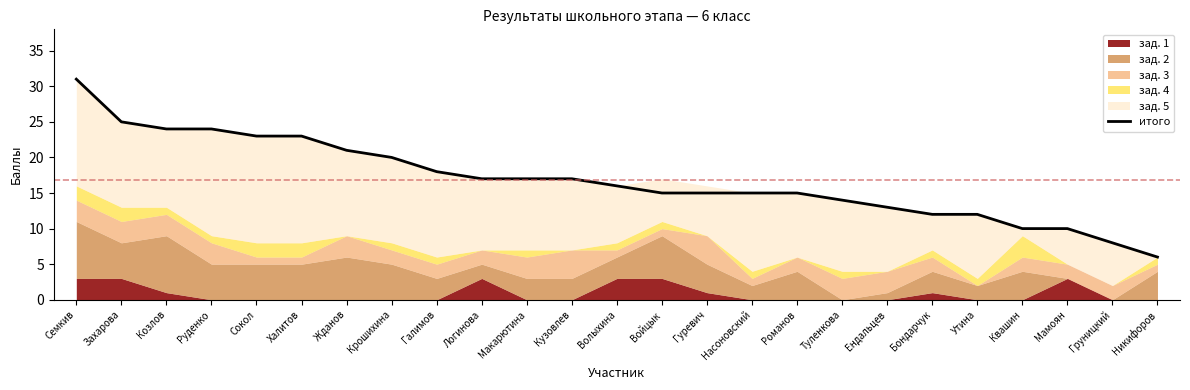

How many lines are shown in the chart?

1